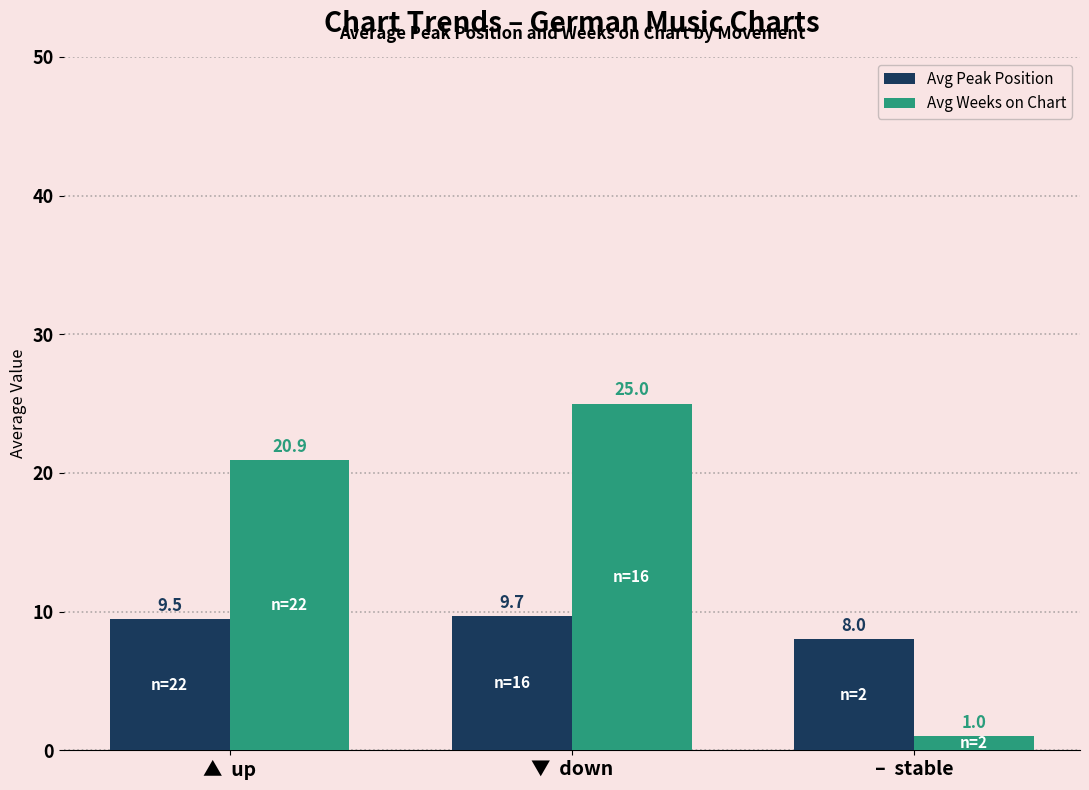

What is the lowest value of the Avg Peak Position series?

8.0